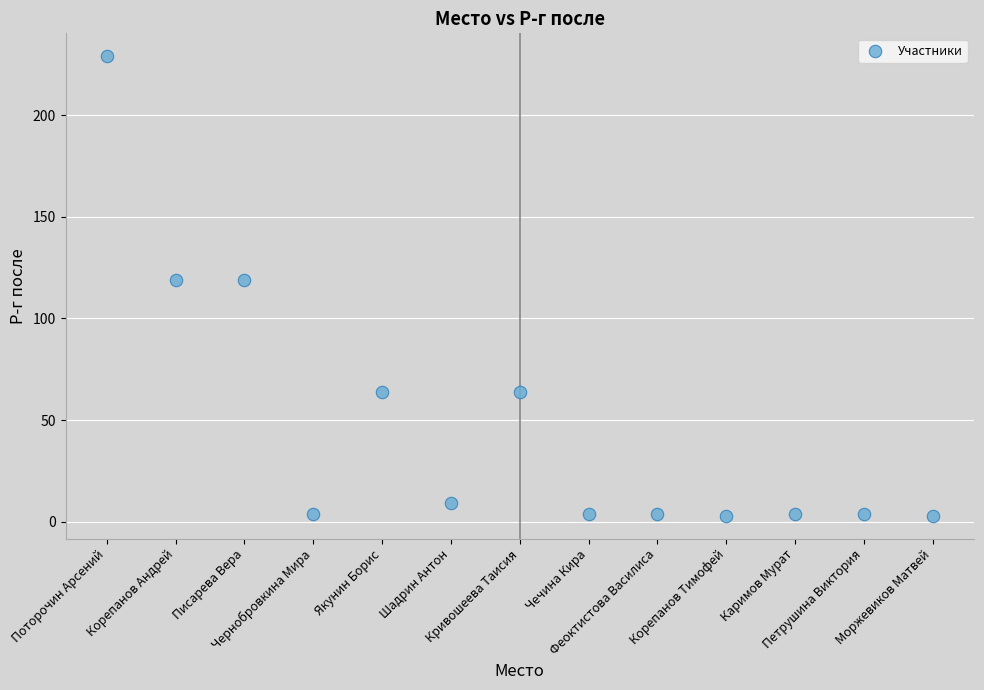

What is the range of Y values (max minus min)?

226